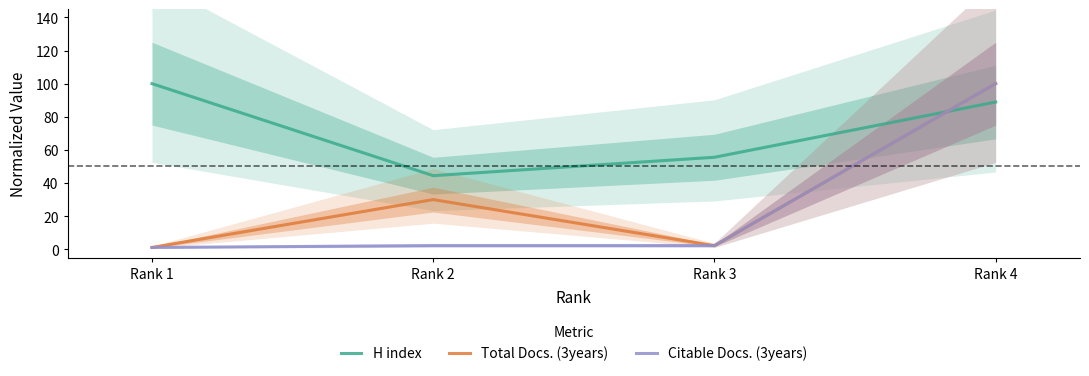

What are all the series names shown in the legend?

H index, Total Docs. (3years), Citable Docs. (3years)